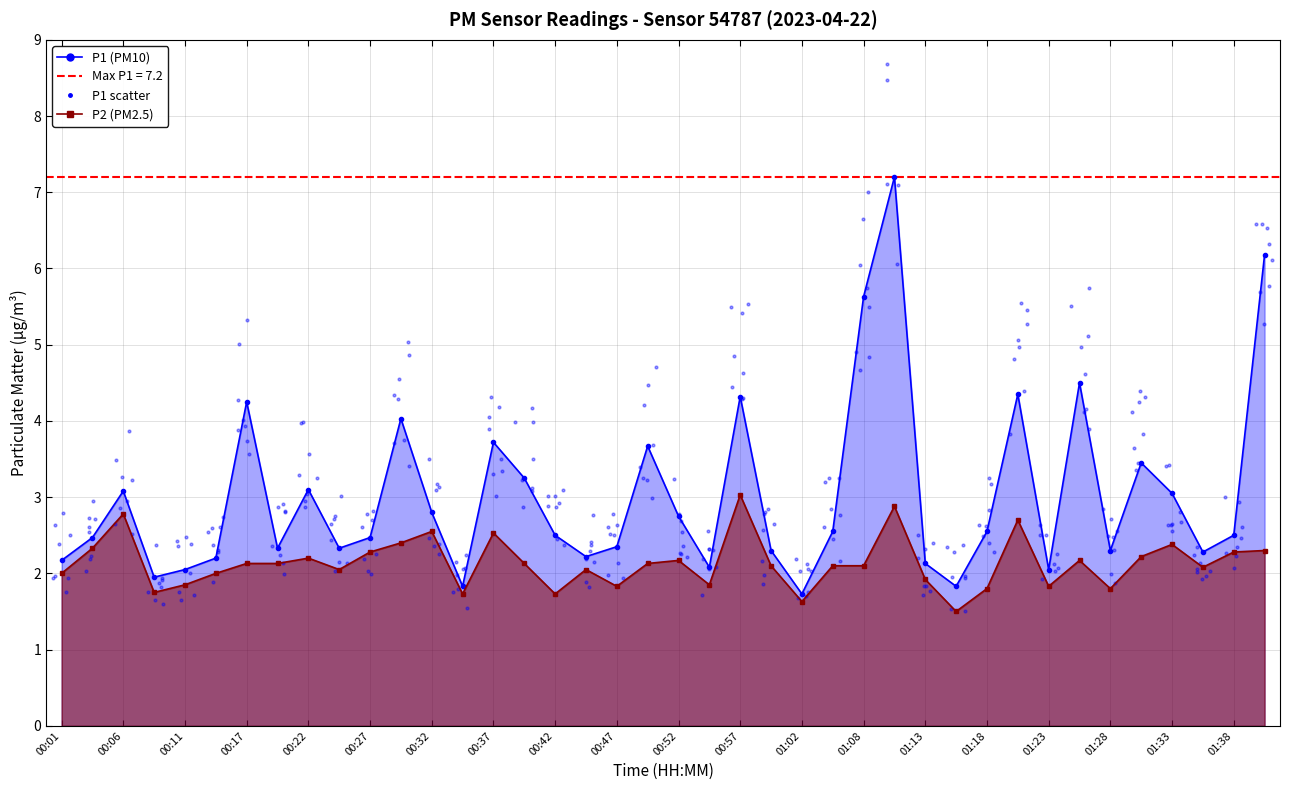

Which series reaches the maximum Y coordinate?

P1 line